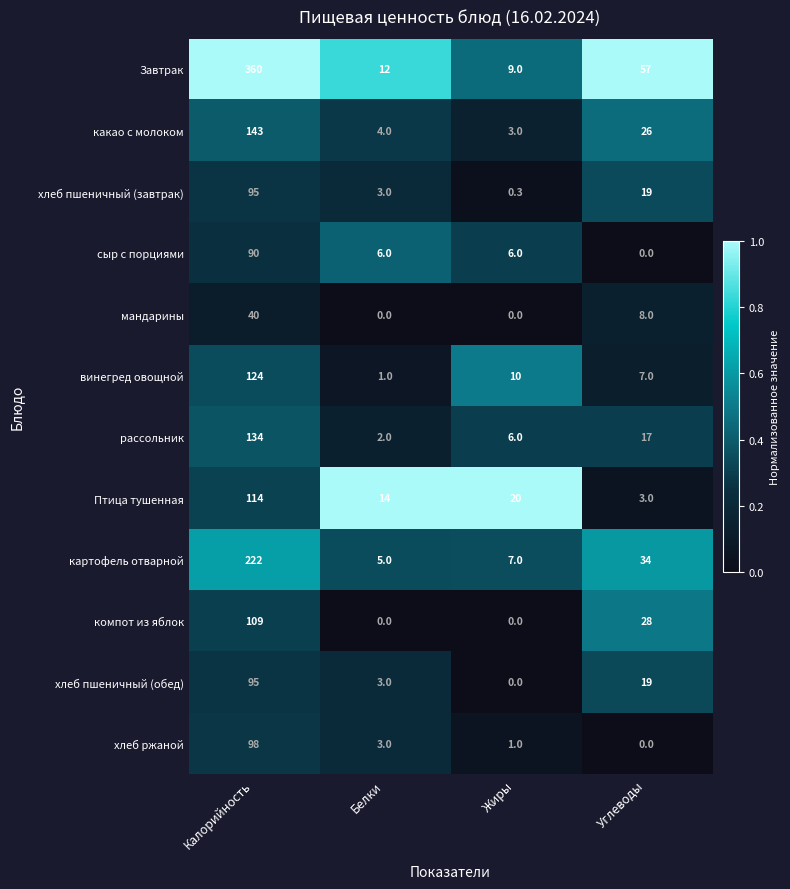

What is the highest value of the хлеб пшеничный (завтрак) series?

95.0